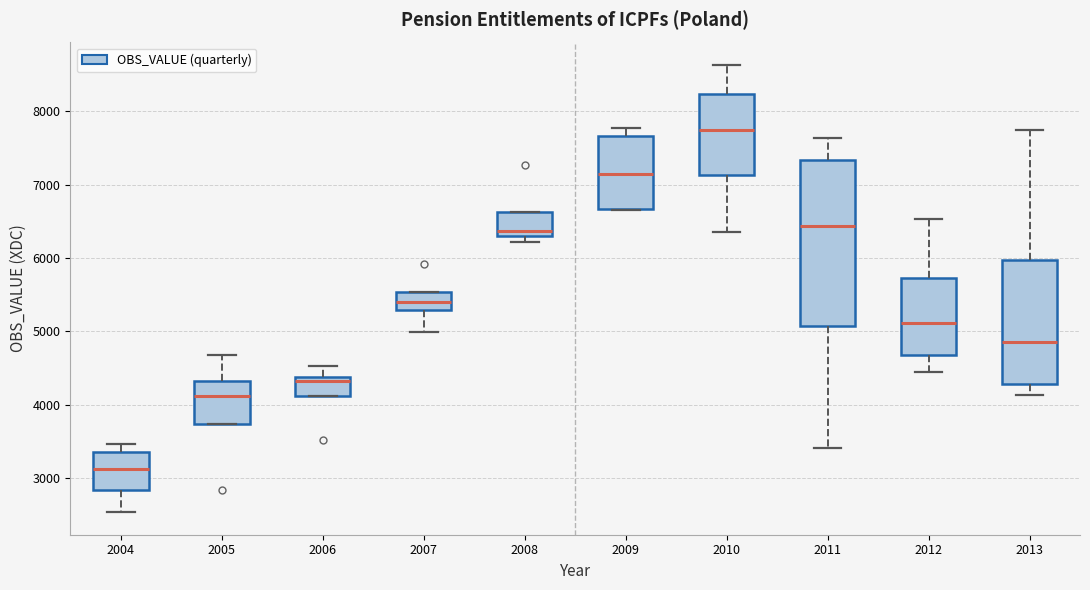

Where is the upper edge of the box at x = 2008 on the y-axis? The values are not printed on the chart, so give them approximately, as read against the axis.

6600